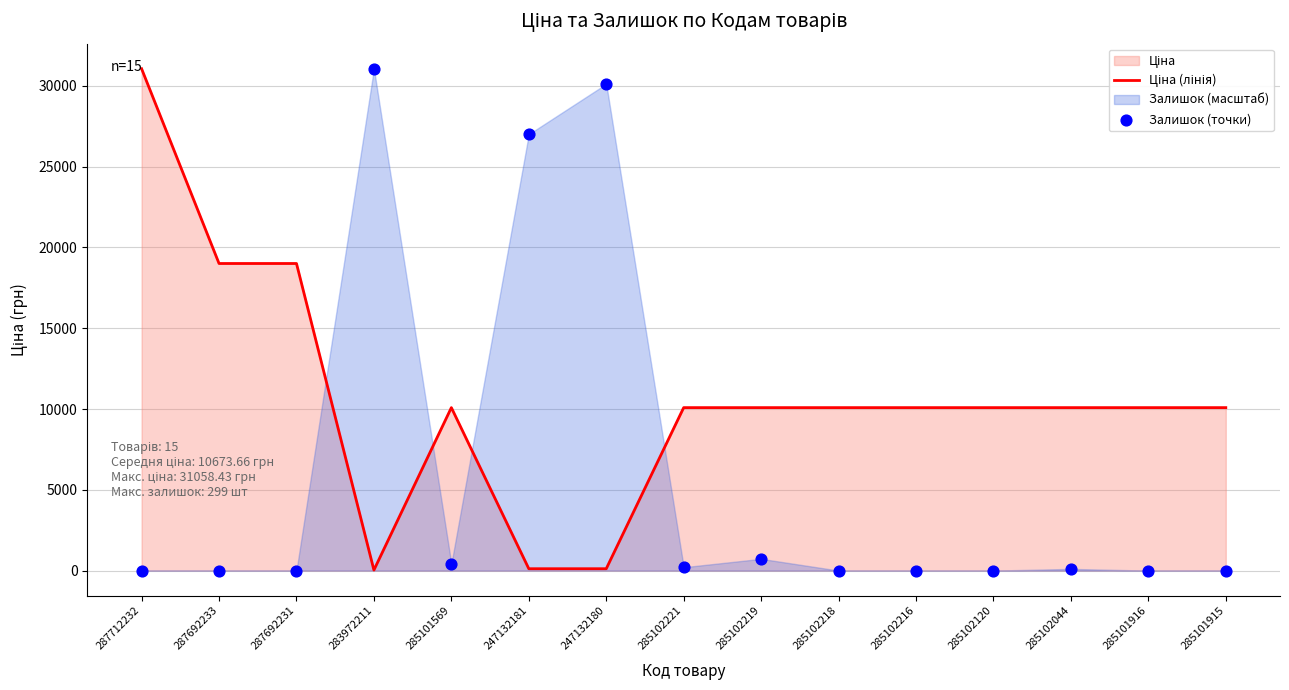

Which series reaches the minimum Y coordinate?

Залишок (точки)